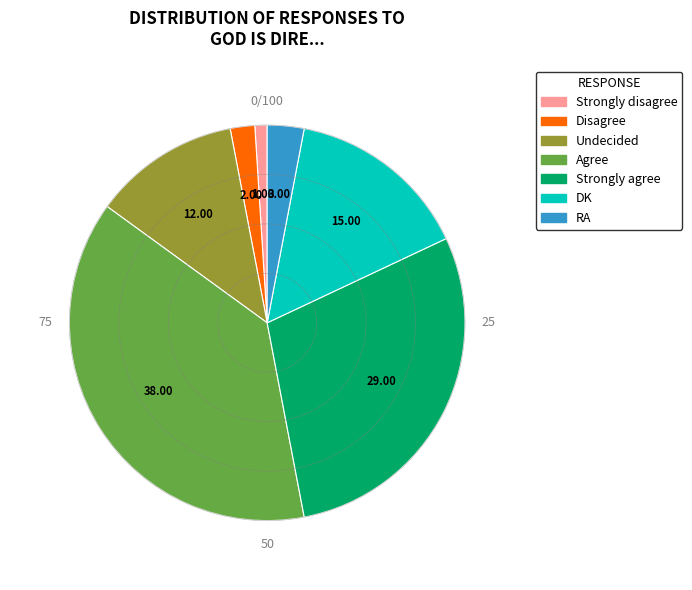

Between Disagree and Strongly disagree, which is larger?

Disagree